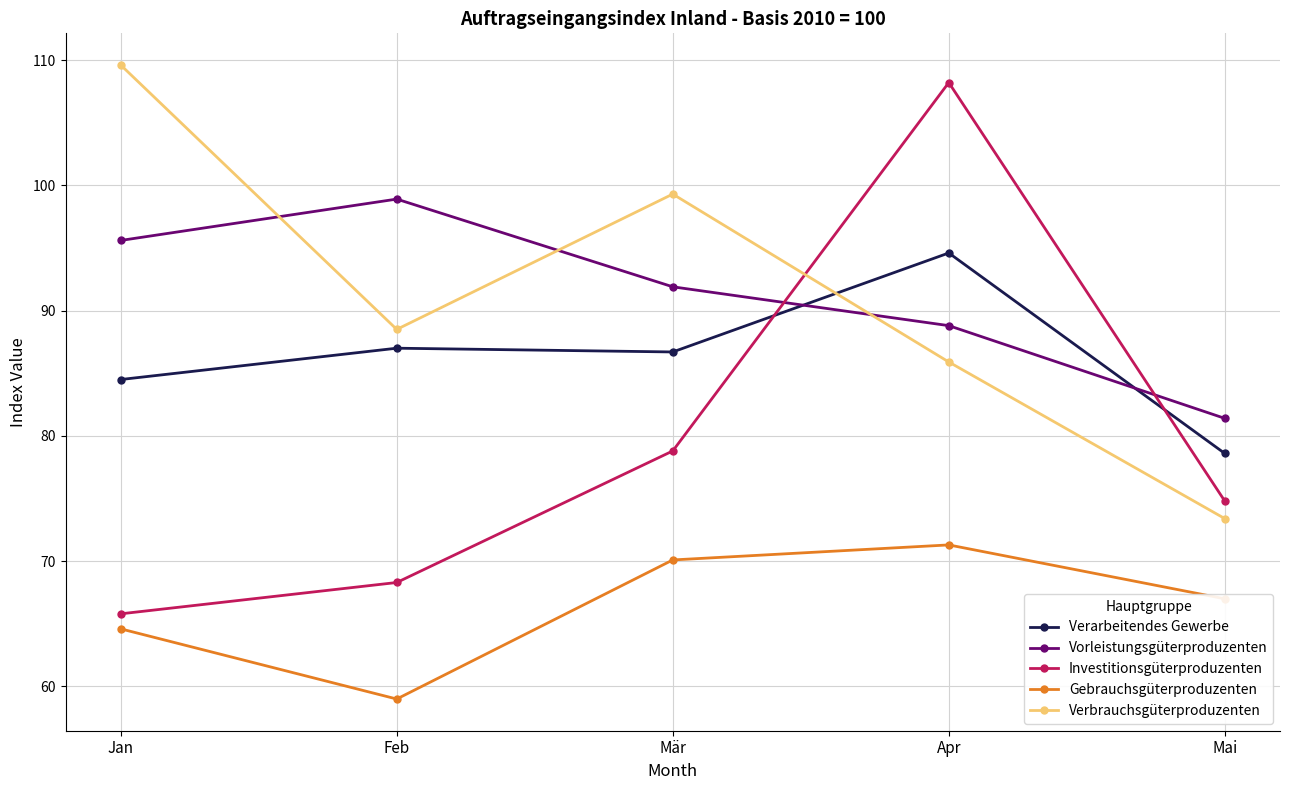

After their last crossing, which series has the higher values: Verarbeitendes Gewerbe or Vorleistungsgüterproduzenten?

Vorleistungsgüterproduzenten